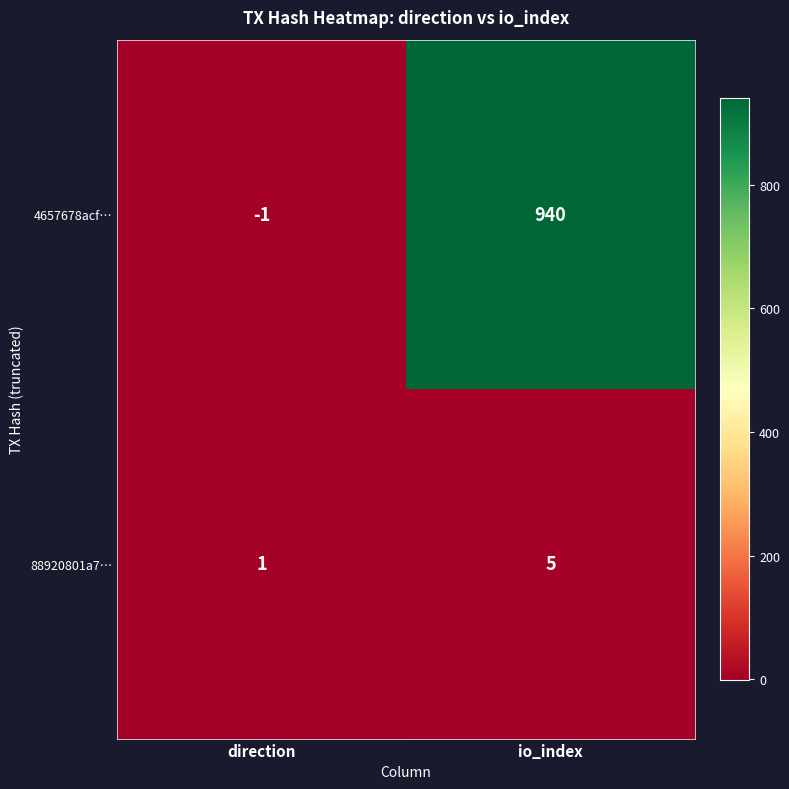

Which series changed the most between direction and io_index?

4657678acf…